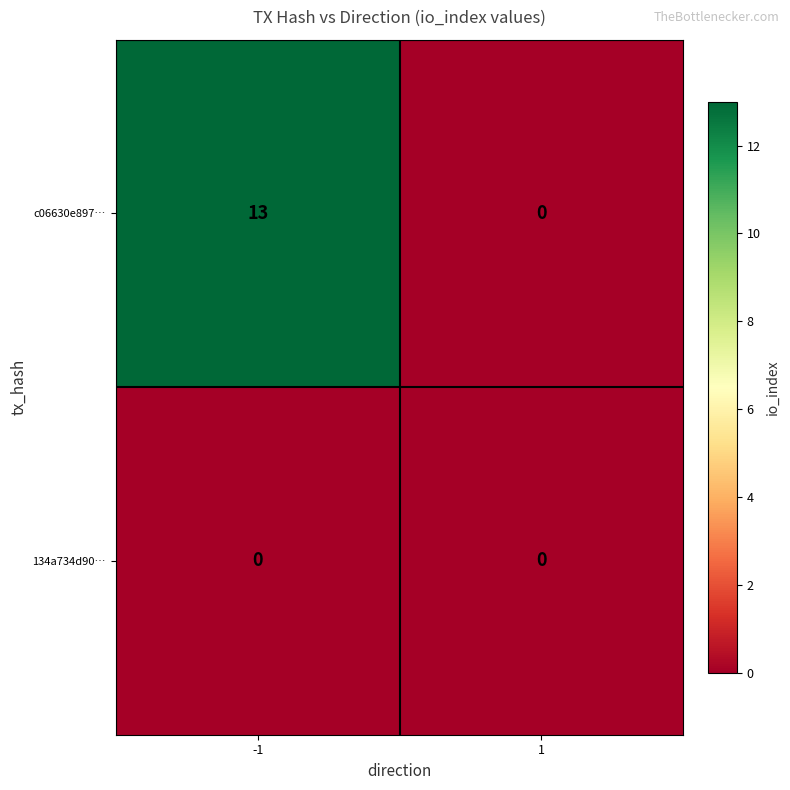

Reading left to right, extract all data points from this chart.

c06630e897…: -1=13	1=0
134a734d90…: -1=0	1=0